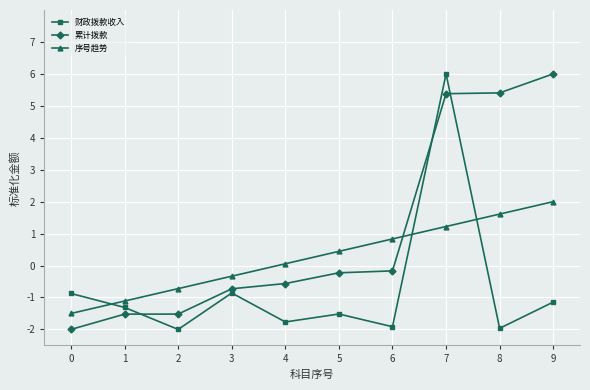

True or false: 序号趋势 has a value of 0.9 at 8.

False